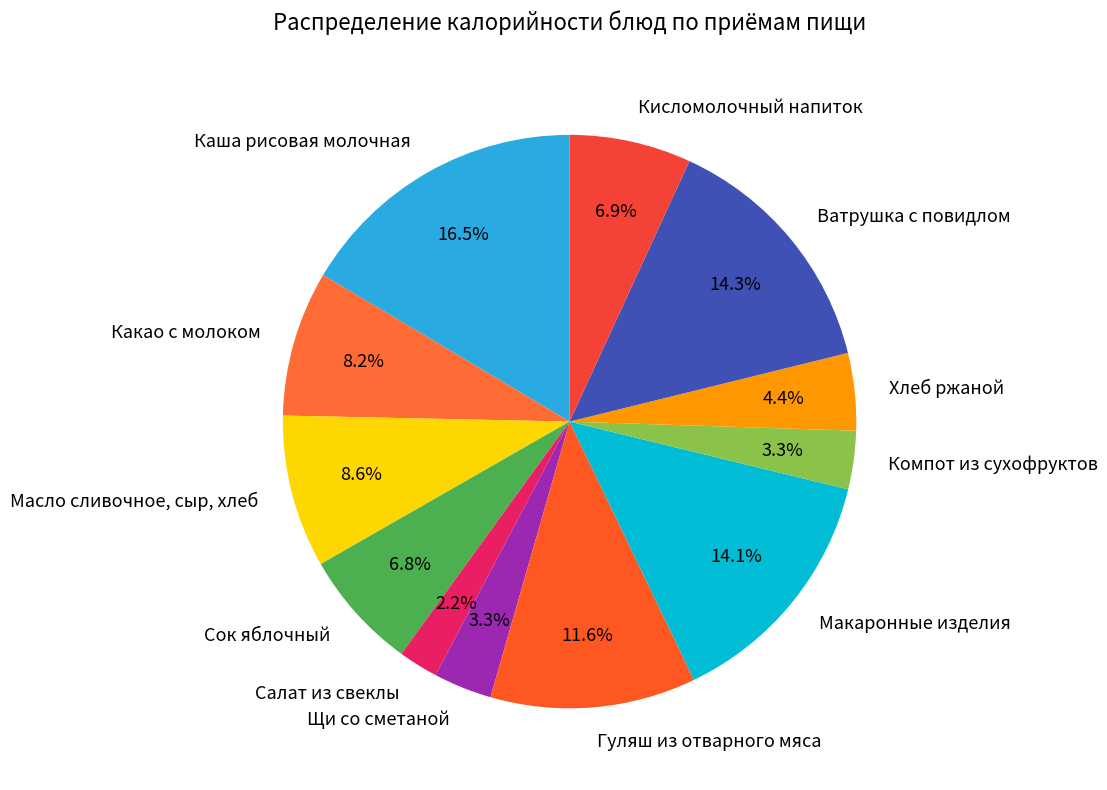

Combined, do Какао с молоком and Каша рисовая молочная account for over 50%?

No